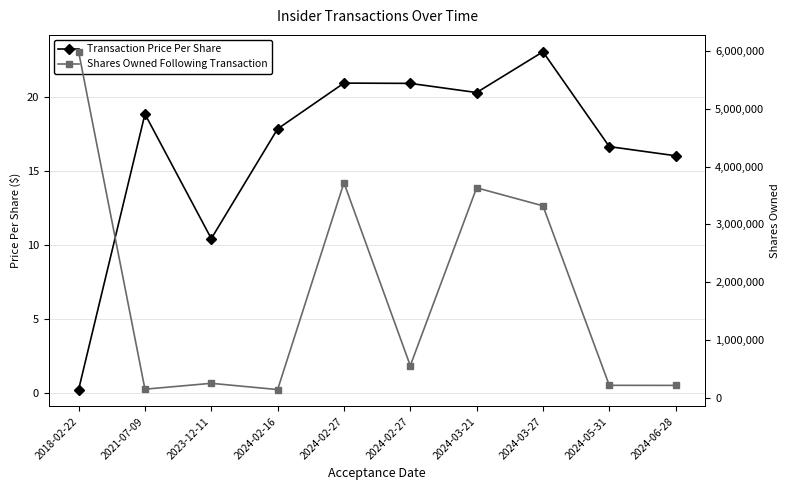

At which label is Shares Owned Following Transaction closest to 3063168?

2024-03-27